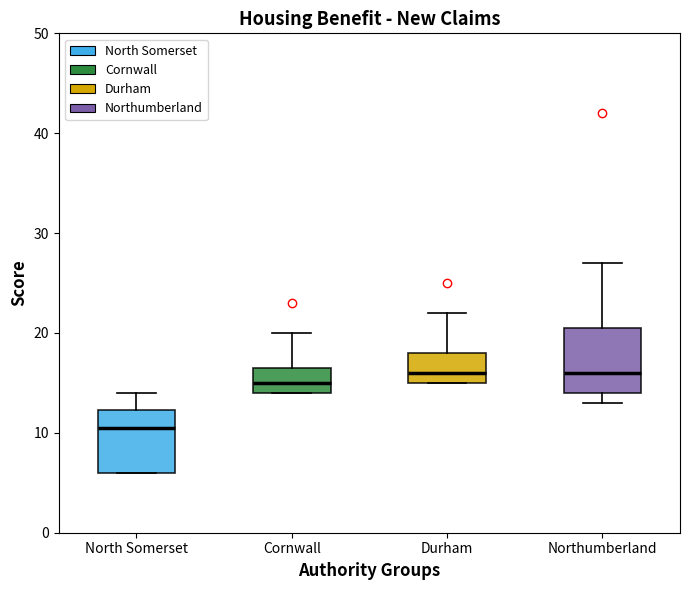

Reading left to right, transcribe this box plot: for each box, give where its median line is, the range the box spans, and where its two whiskers end, as read against the y-axis. The values are not printed on the chart, so give them approximately, as read against the axis.

North Somerset: median 11, box 6 to 12, whiskers 6 to 14
Cornwall: median 15, box 14 to 17, whiskers 14 to 20
Durham: median 16, box 15 to 18, whiskers 15 to 22
Northumberland: median 16, box 14 to 21, whiskers 13 to 27